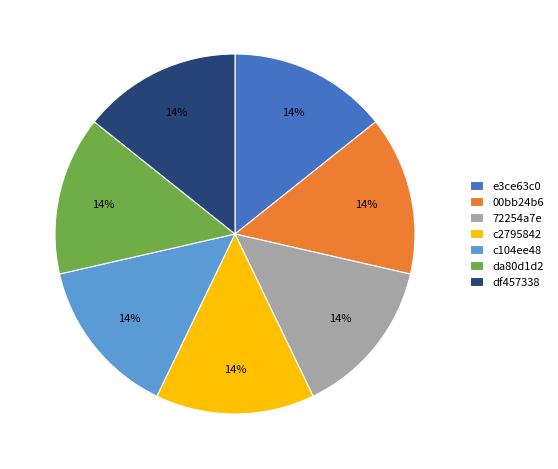

Is the sum of 00bb24b6 and c2795842 greater than half?

No